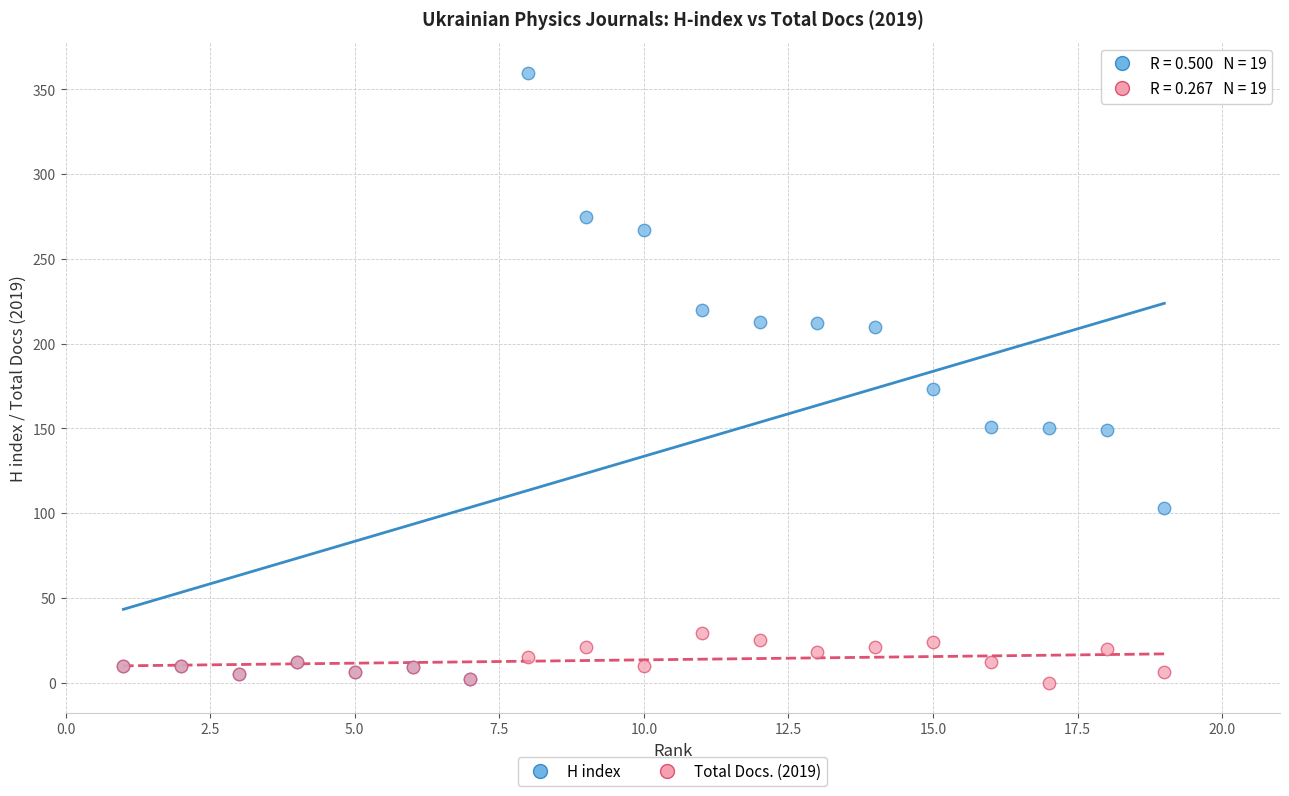

What are all the series names shown in the legend?

H index, Total Docs. (2019)